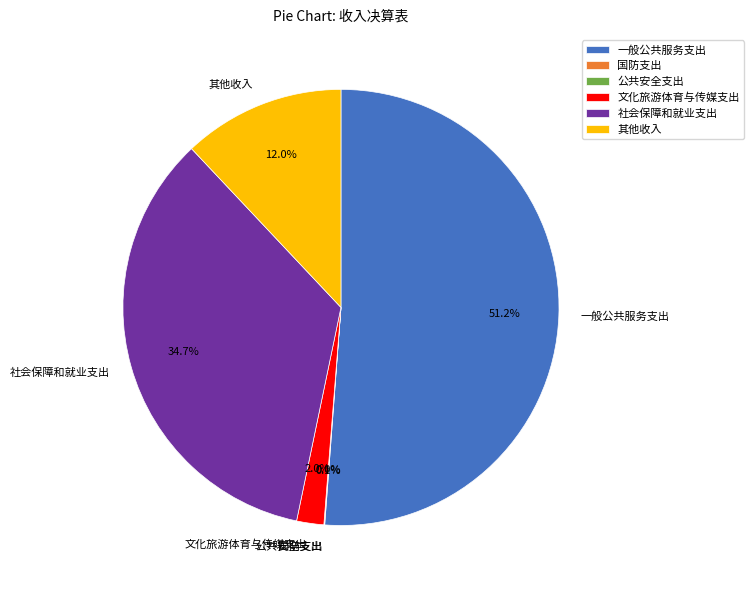

What is the ratio of the value at 其他收入 to the value at 文化旅游体育与传媒支出?

6.0